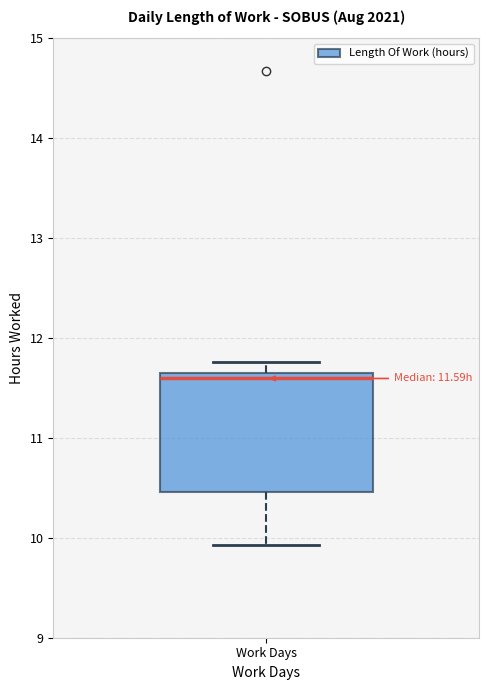

Read this box plot against the y-axis: the position of the median line, the range covered by the box, and the ends of both whiskers. The values are not printed on the chart, so give them approximately, as read against the axis.

median 11.6, box 10.5 to 11.7, whiskers 9.9 to 11.8